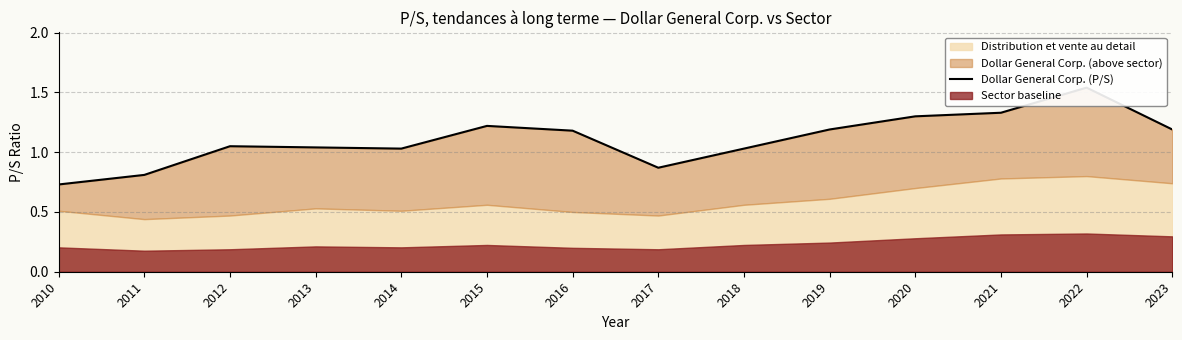

Reading left to right, extract all data points from this chart.

2010=0.7	2011=0.8	2012=1.1	2013=1.0	2014=1.0	2015=1.2	2016=1.2	2017=0.9	2018=1.0	2019=1.2	2020=1.3	2021=1.3	2022=1.5	2023=1.2